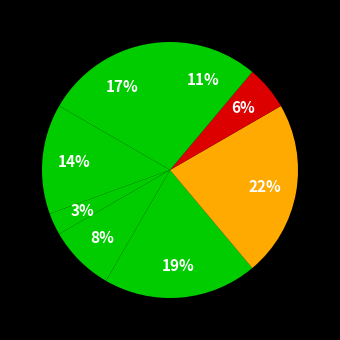

How many segments does this pie chart have?

8